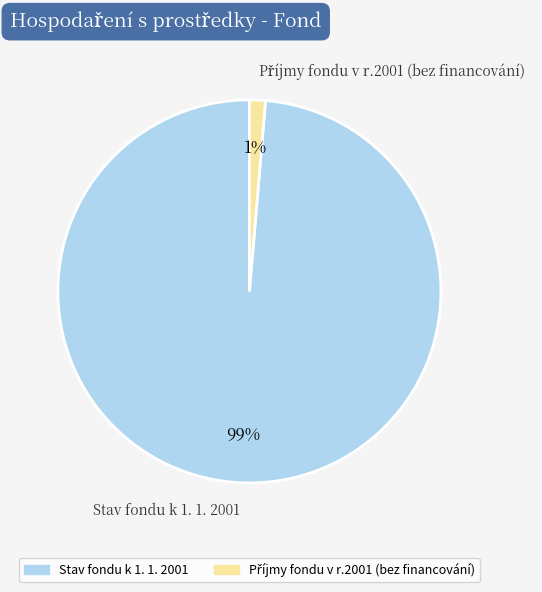

Which category has the biggest portion of the pie?

Stav fondu k 1. 1. 2001